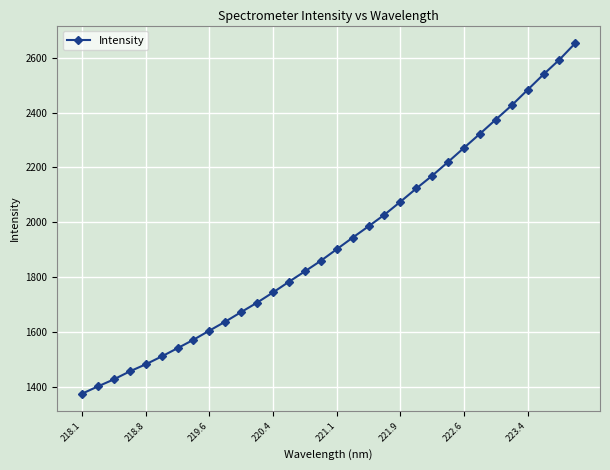

What is the smallest value displayed?

1374.2